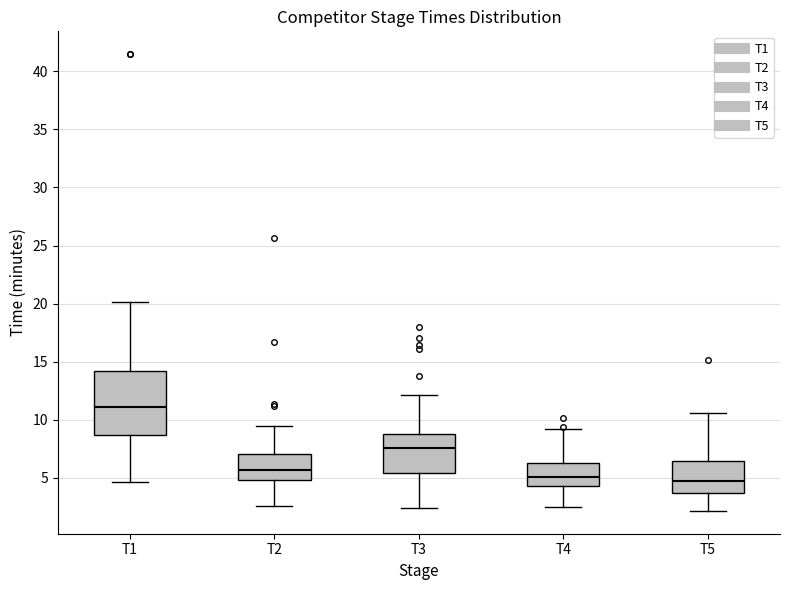

Comparing the boxes themselves (not the whiskers), which one is the tallest?

T1